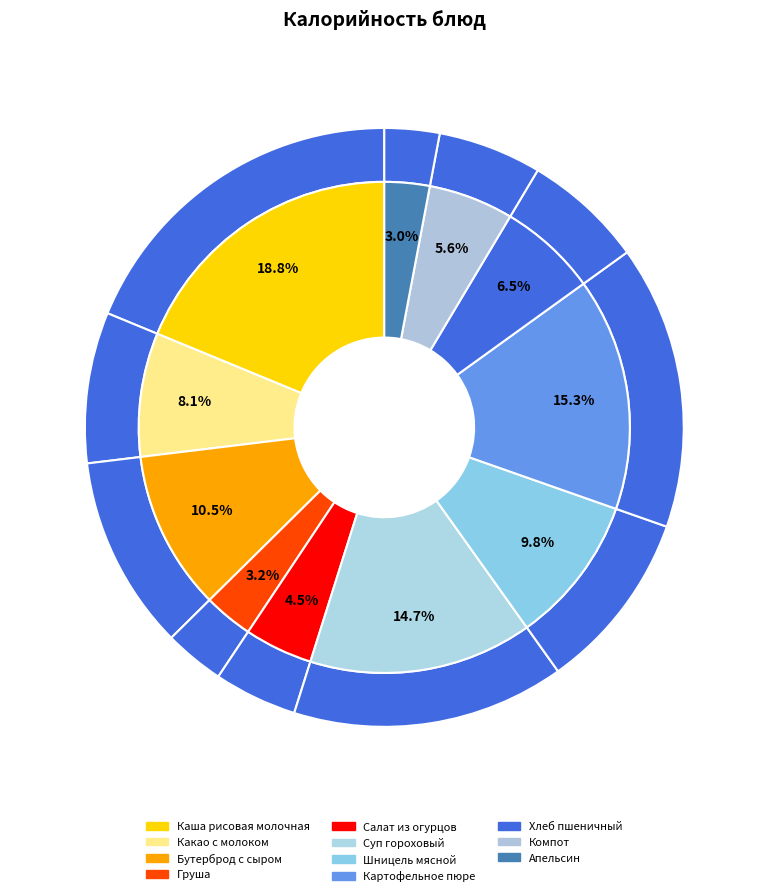

Is the sum of Хлеб пшеничный and Шницель мясной greater than half?

No